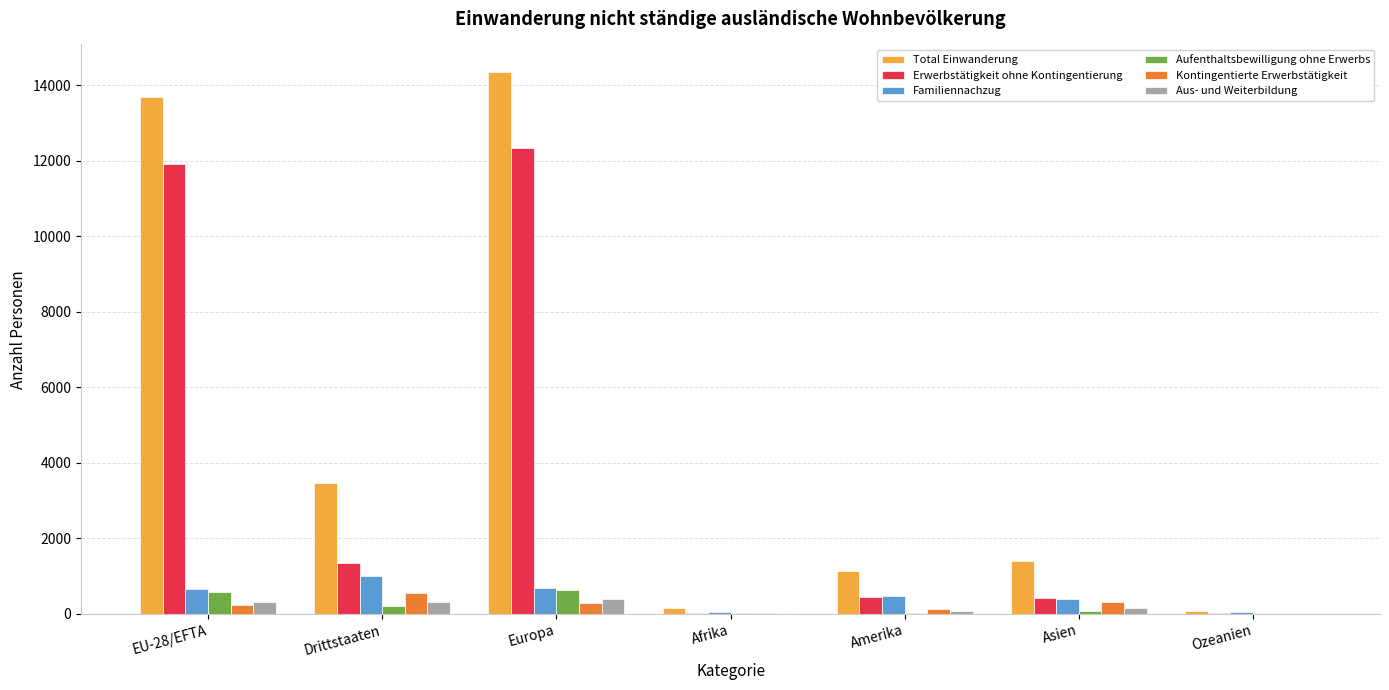

At which category is the sum across all series the highest?

Europa